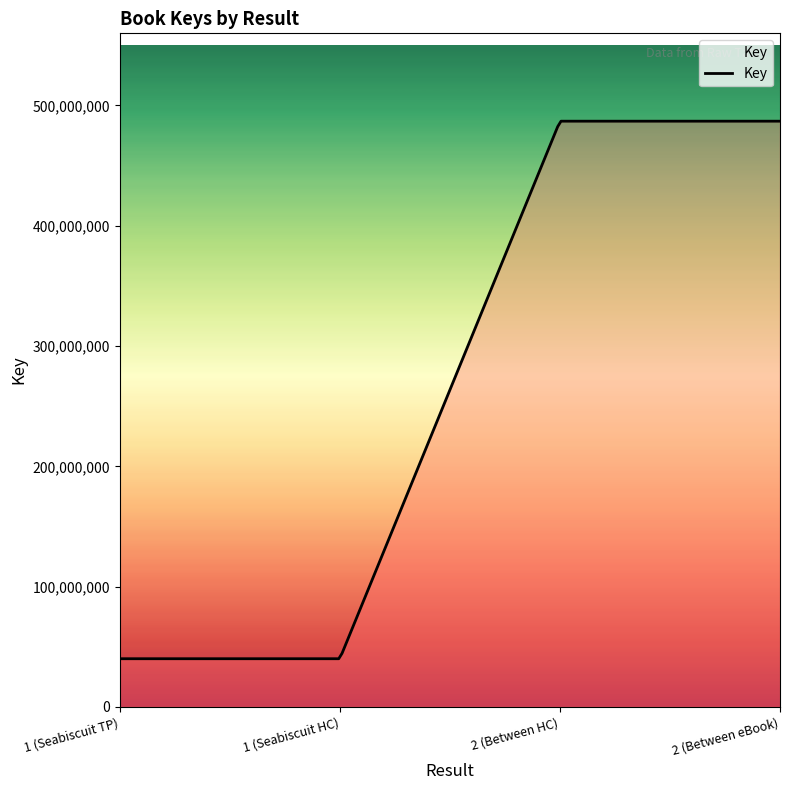

What is the smallest value displayed?

40043293.0